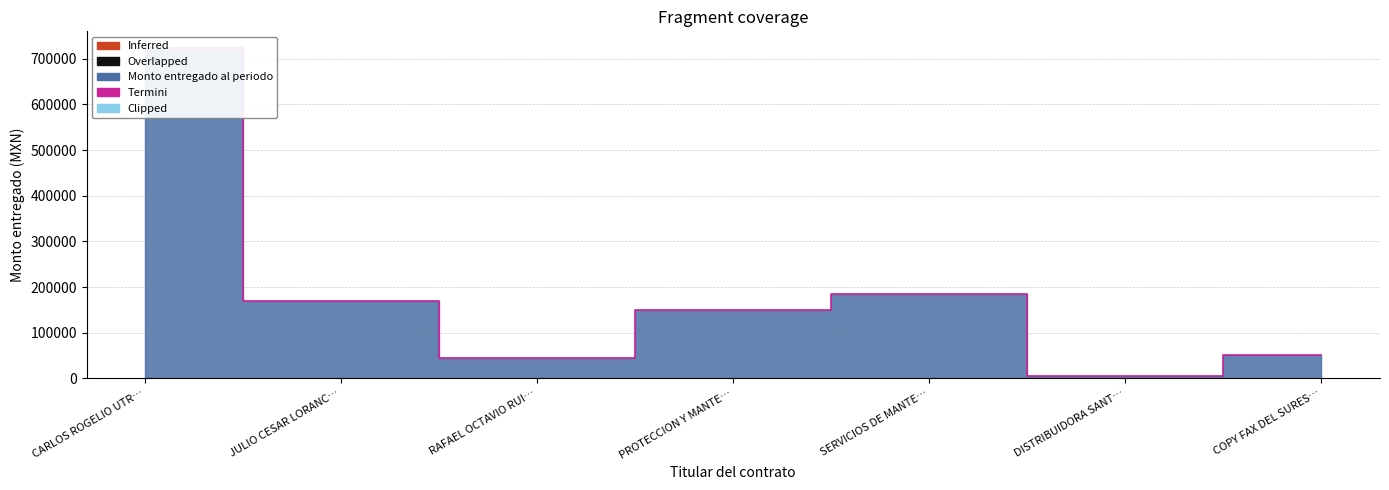

What is the label of the 3rd point from the left?

RAFAEL OCTAVIO RUI…